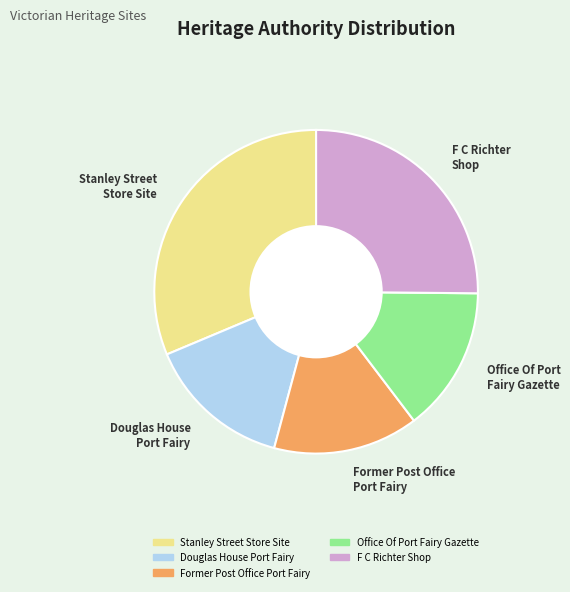

Combined, do Stanley Street Store Site and Office Of Port Fairy Gazette account for over 50%?

No